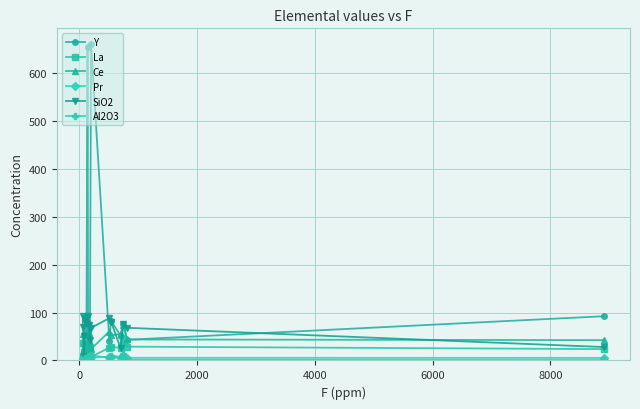

How many values in the Y series exceed 40?

9